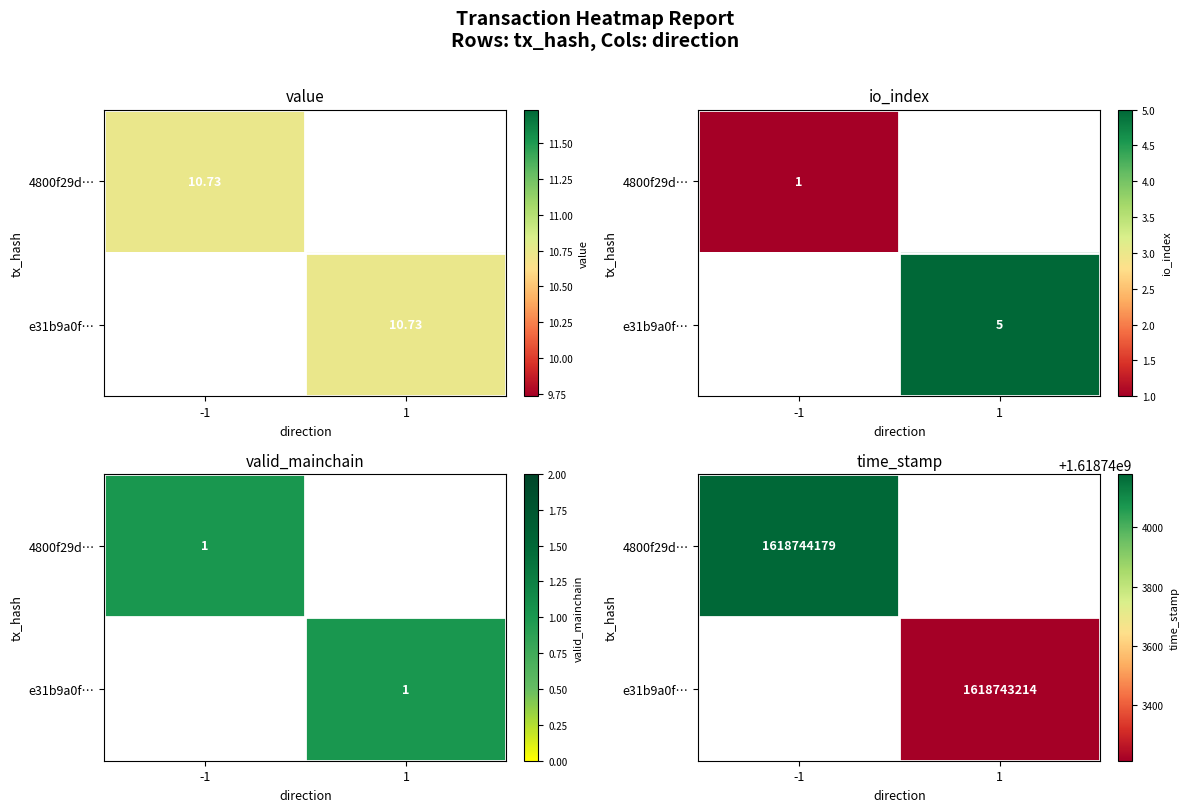

Reading left to right, extract all data points from this chart.

value: 10.7	10.7
io_index: 1.0	5.0
valid_mainchain: 1.0	1.0
time_stamp: 1618744179.0	1618743214.0